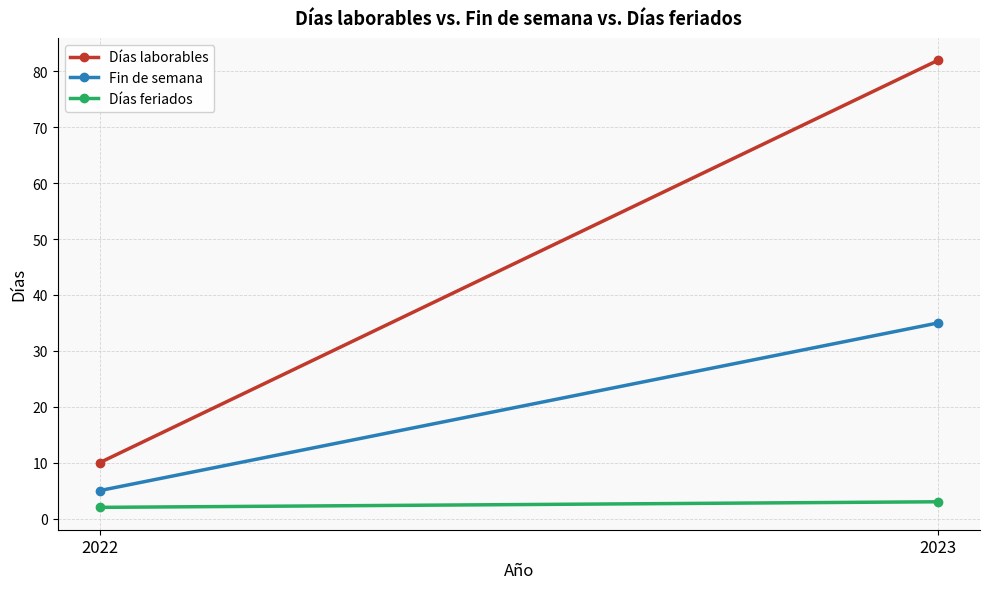

At 2022, list the series in order from largest to smallest.

Días laborables, Fin de semana, Días feriados